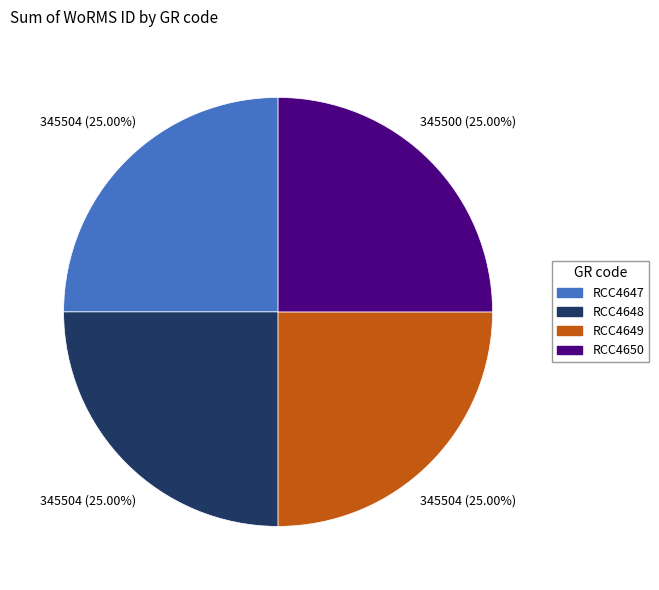

What is the ratio of the value at RCC4648 to the value at RCC4650?

1.0